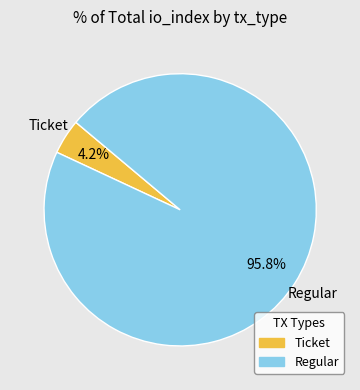

What is the majority slice?

Regular